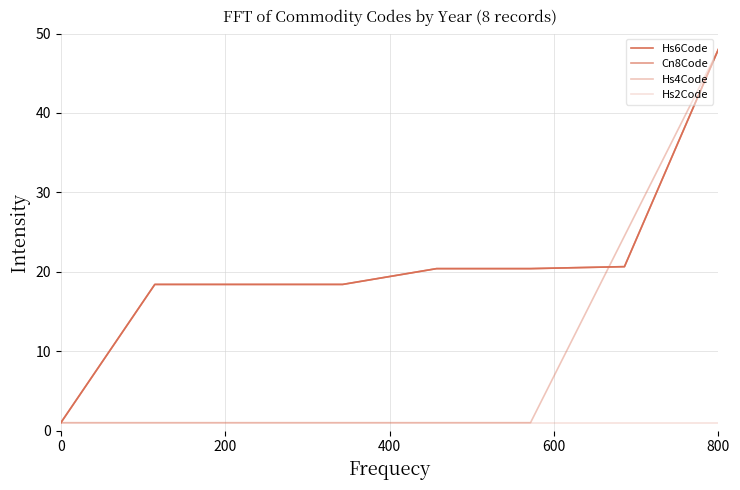

How many lines are shown in the chart?

4